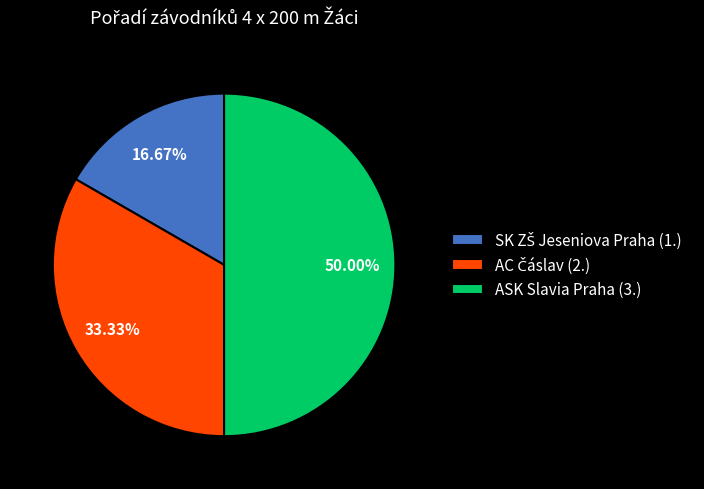

To the nearest percent, what is the difference between the largest and smallest slice percentages?

33%